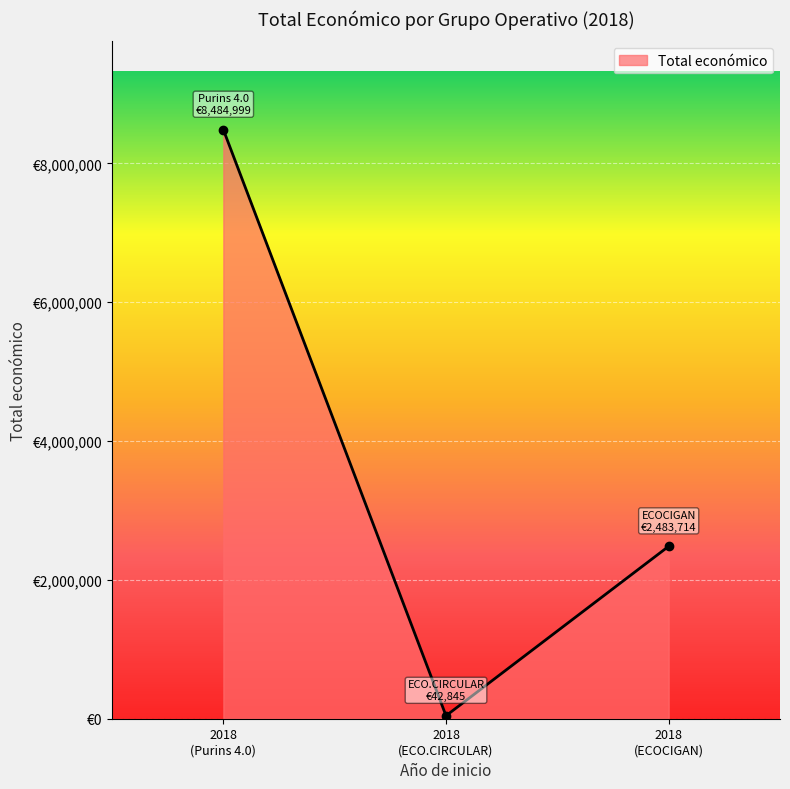

What is the minimum value shown in the chart?

42845